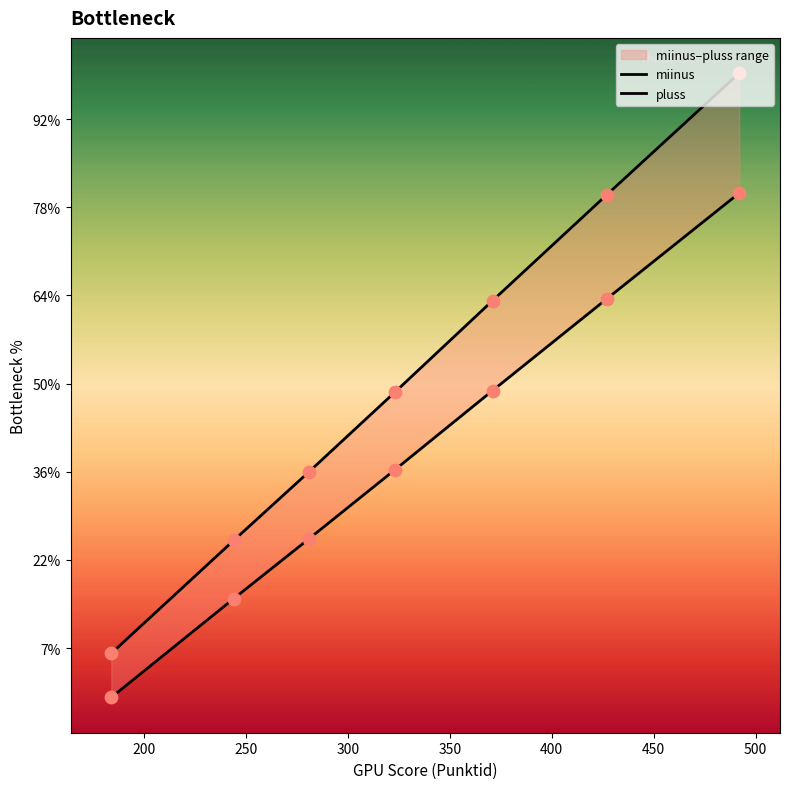

Is the value of miinus at 300 greater than the value of pluss at 150?

Yes